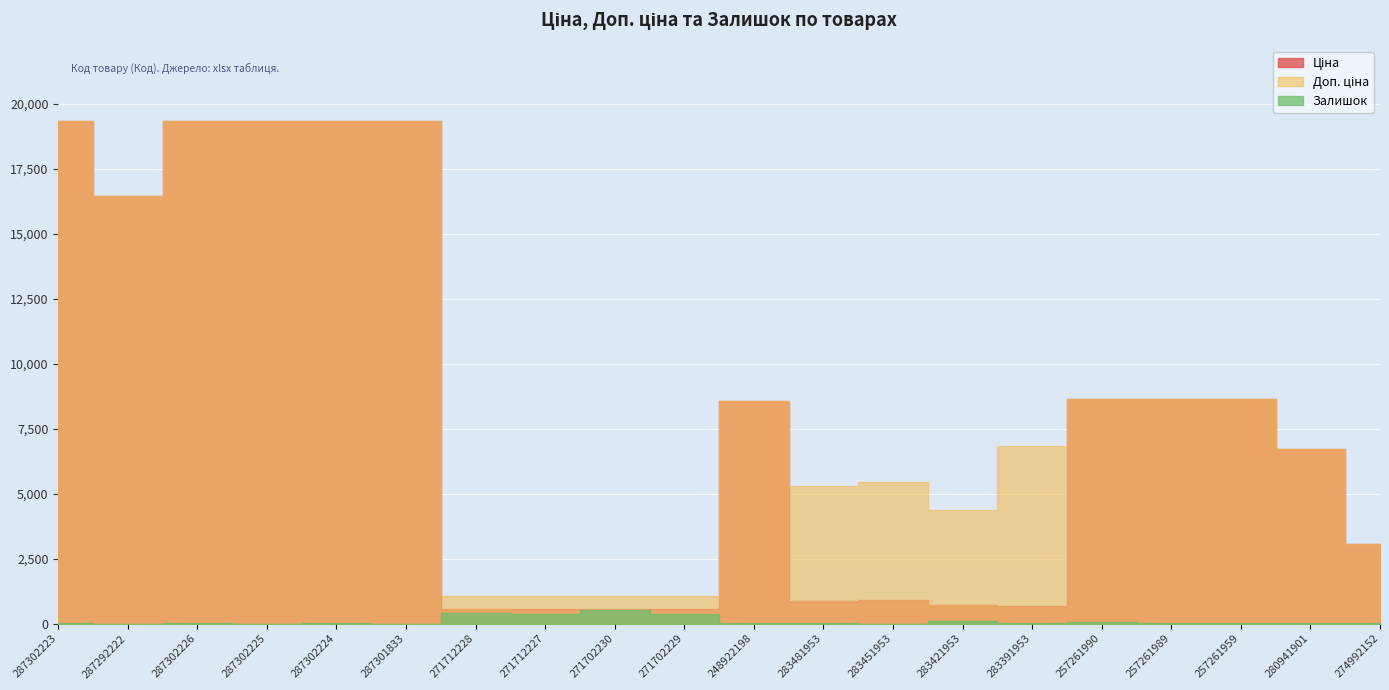

True or false: Ціна has more than 0 points higher than both neighbors.

True